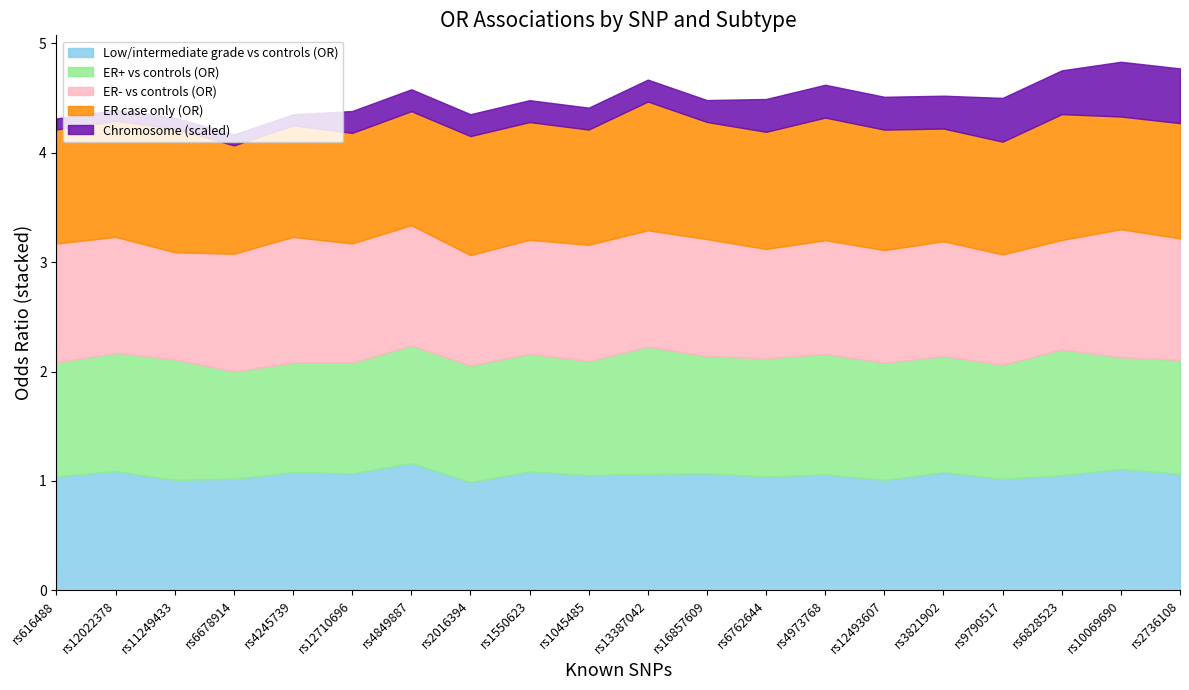

What is the maximum value for Low/intermediate grade vs controls (OR)?

1.2